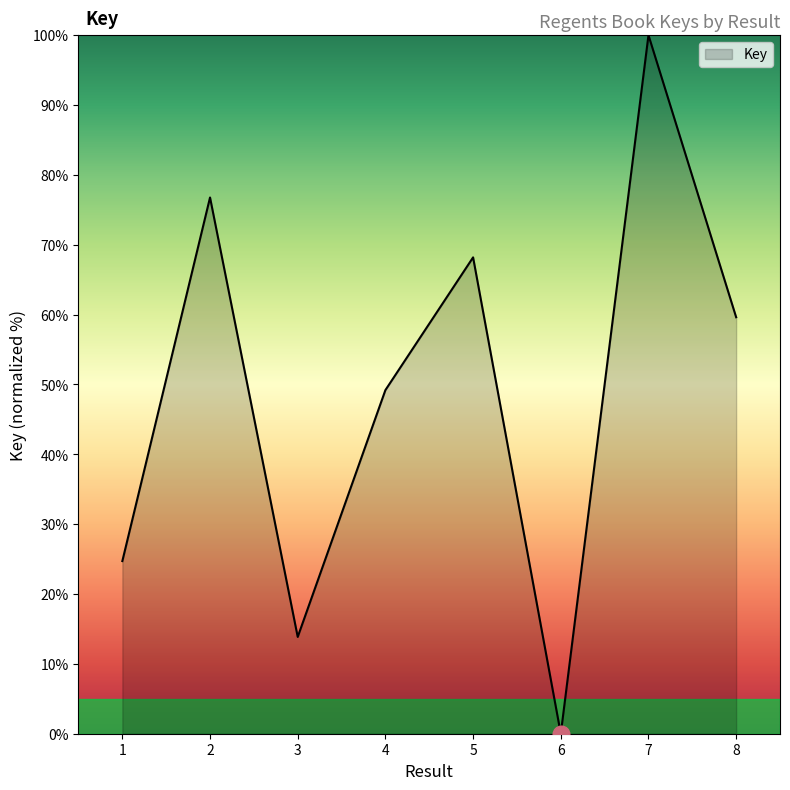

How many lines are shown in the chart?

1